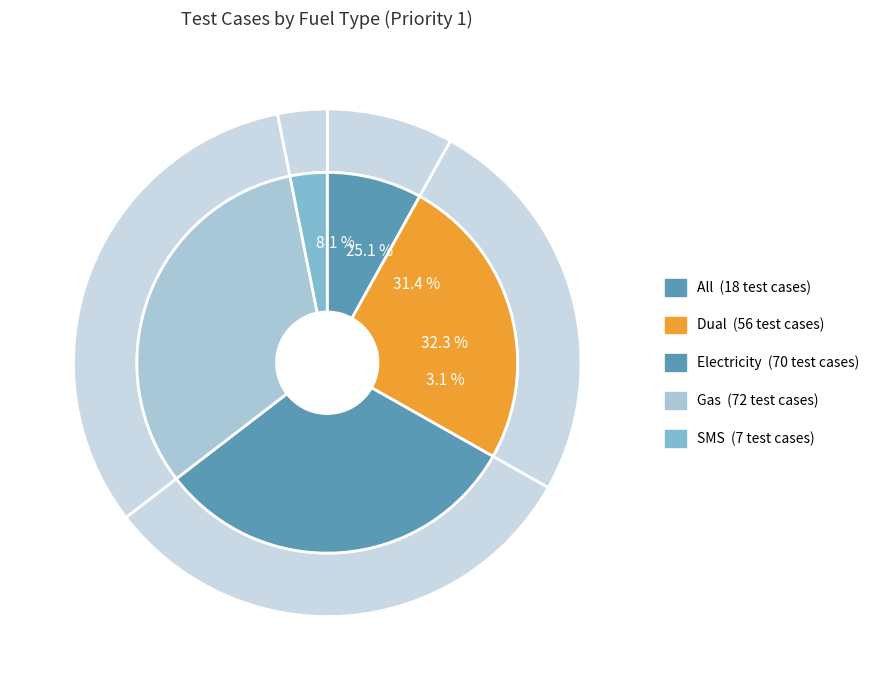

Which category has the smallest portion of the pie?

SMS